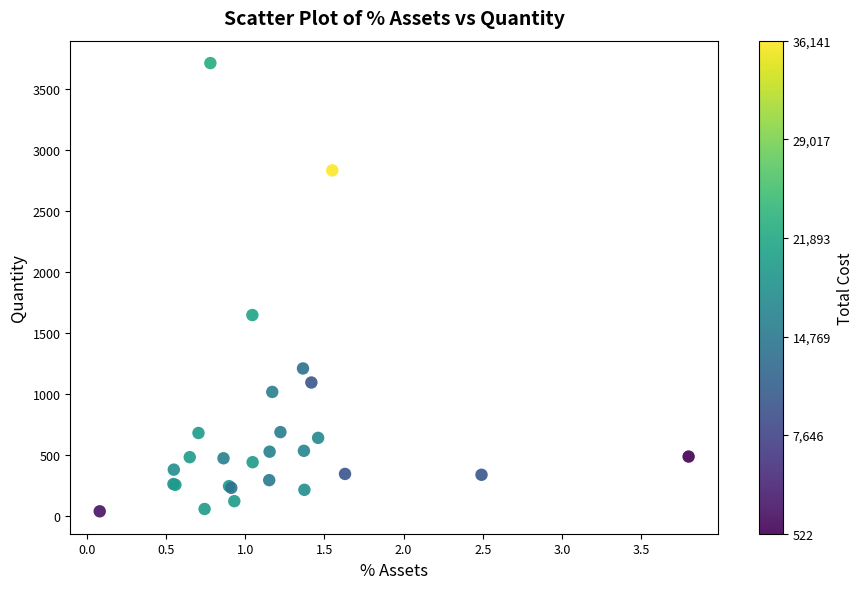

What Y value in the scatter plot is closest to 1876?

1648